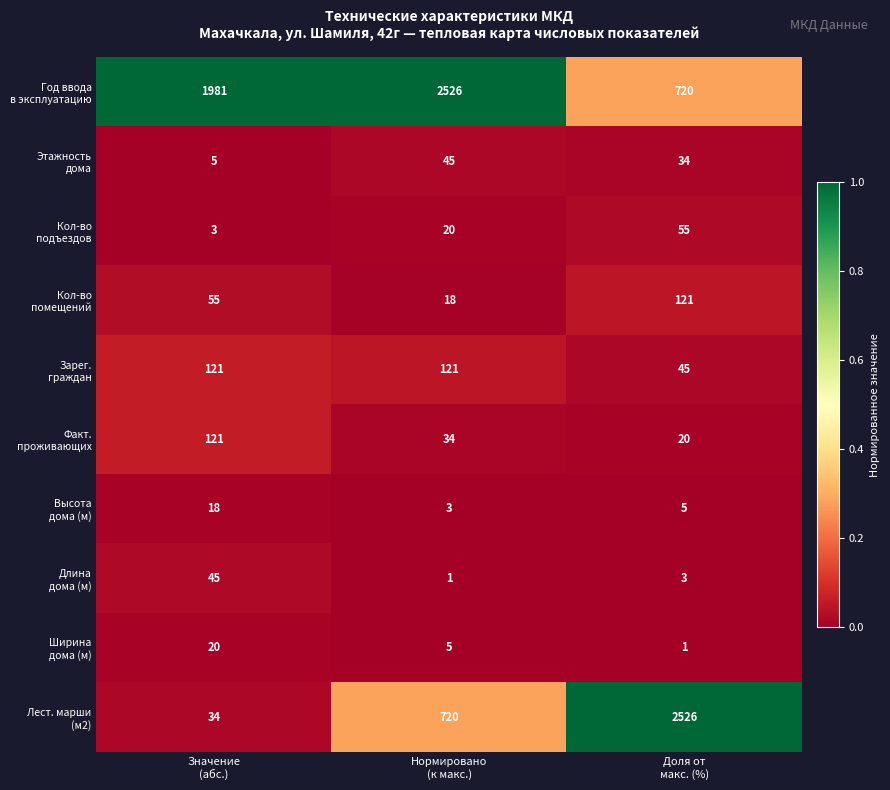

What is the total value across all series at Нормировано
(к макс.)?

3493